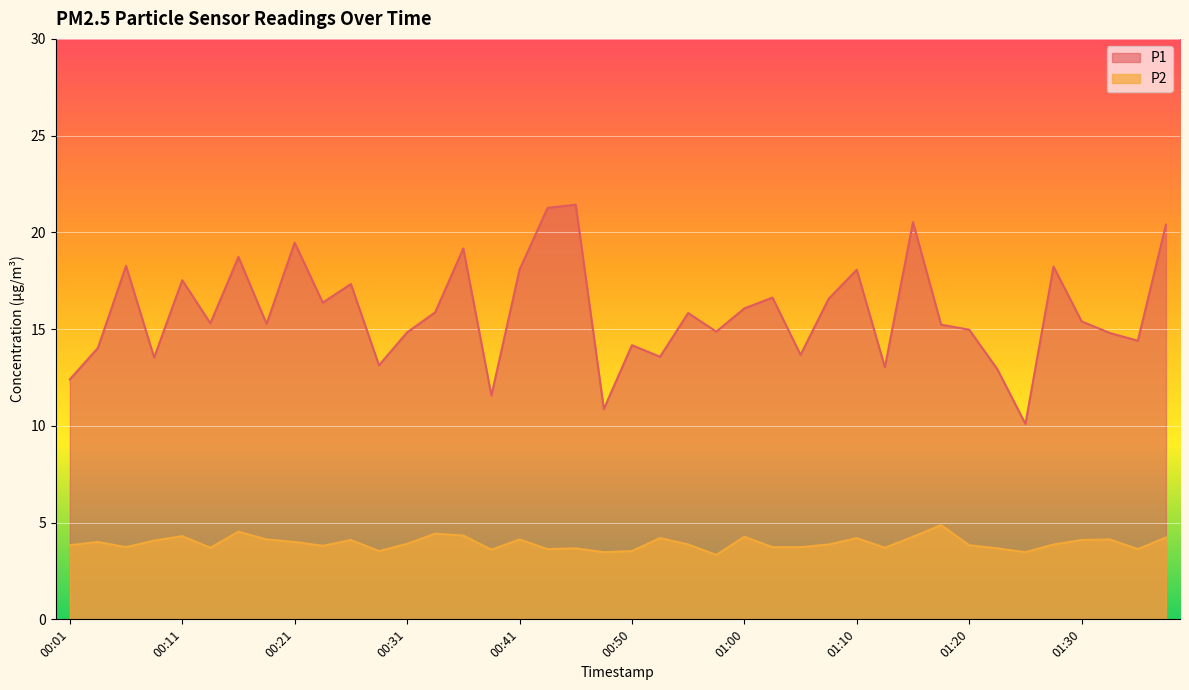

What is the maximum value for P2?

4.9